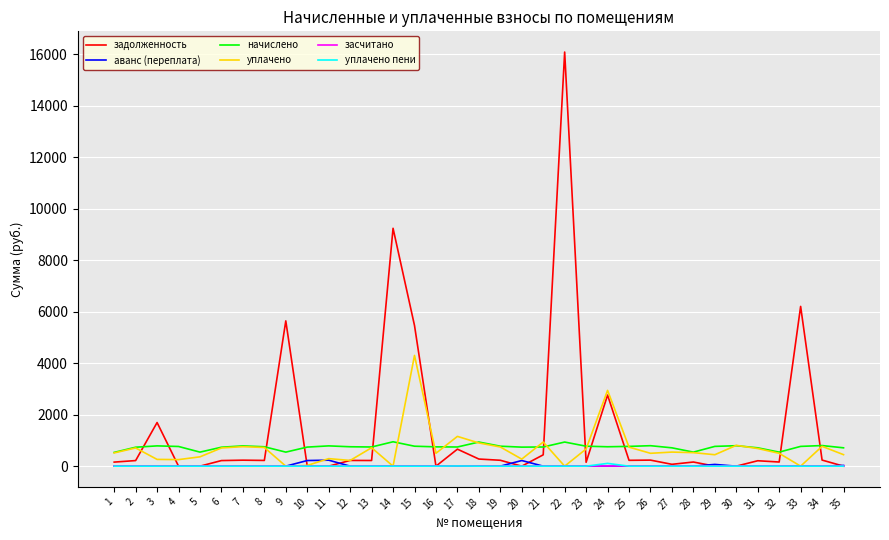

Which series has the largest total across all categories?

задолженность